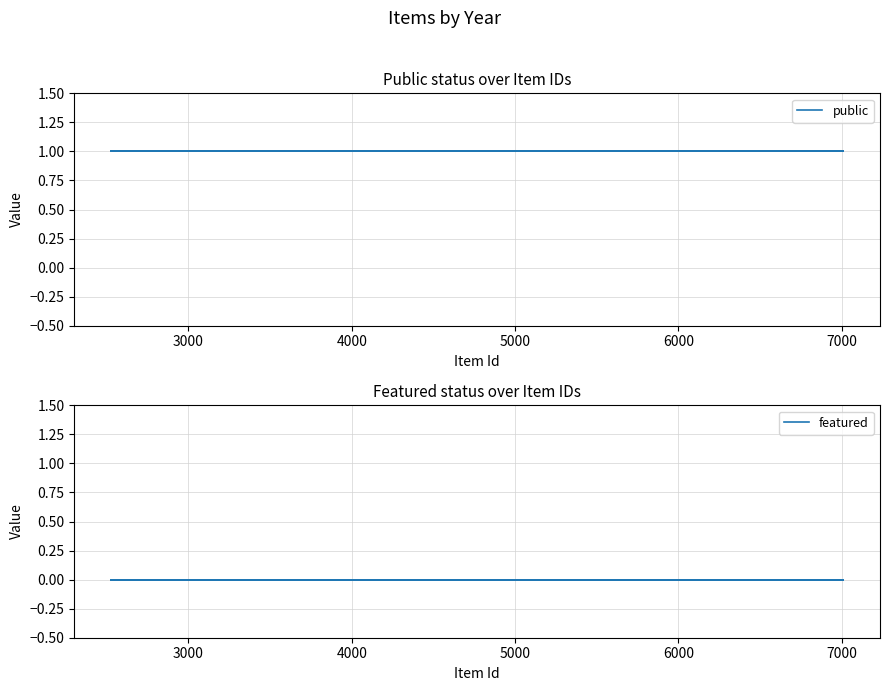

At 4000, list the series in order from smallest to largest.

featured, public